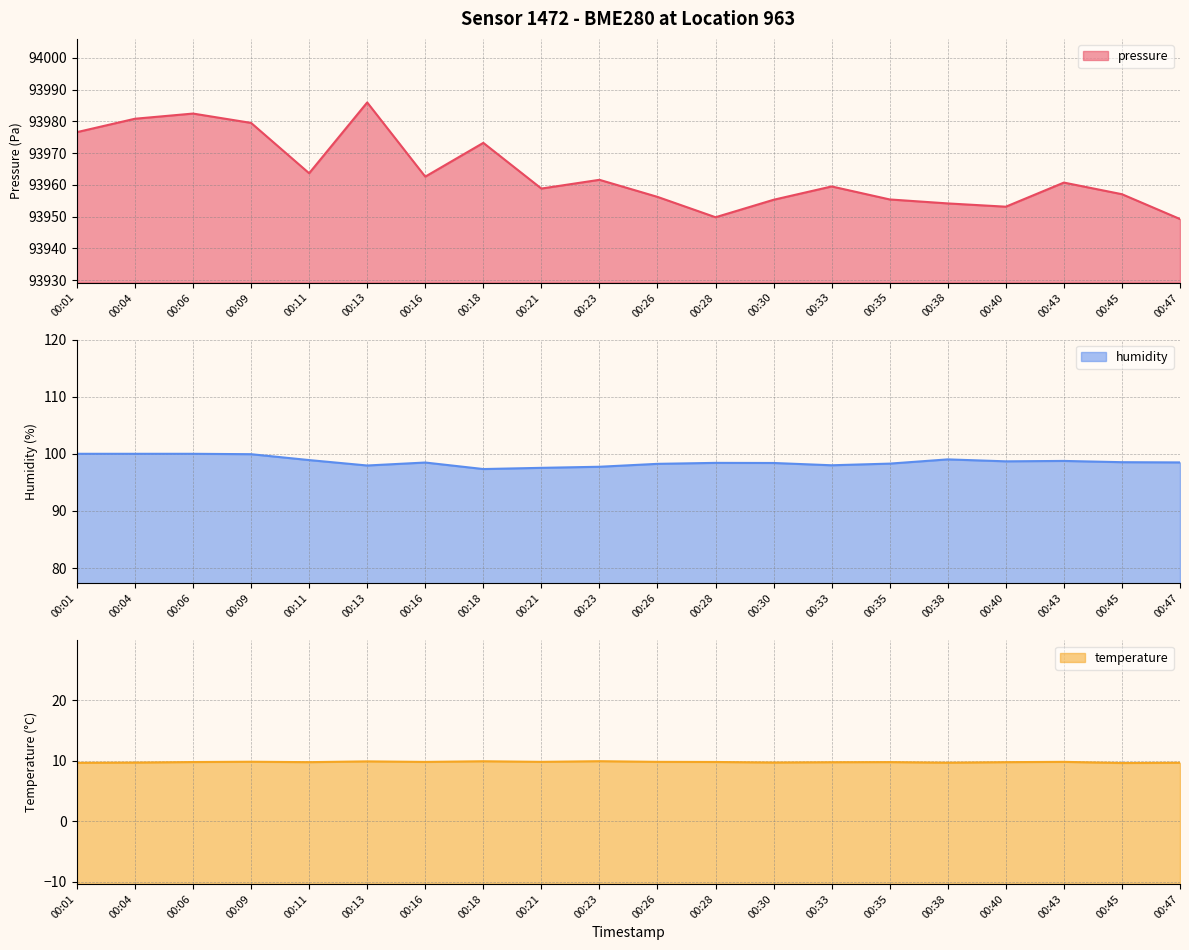

The humidity series shows 132.1 at 00:28. True or false?

False